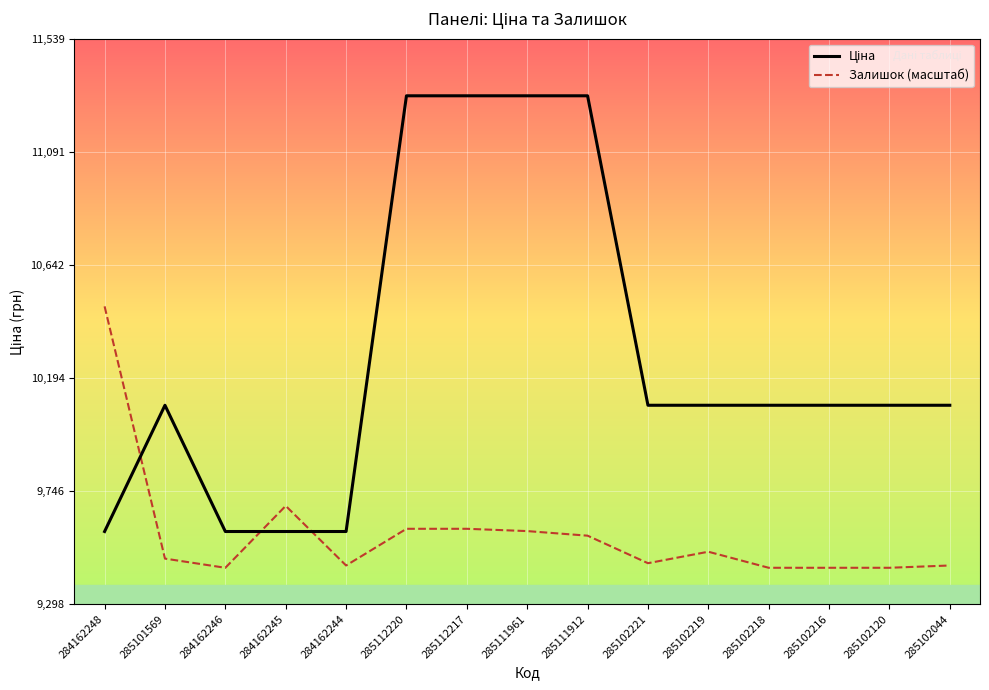

What is the minimum value for Залишок (масштаб)?

9441.6